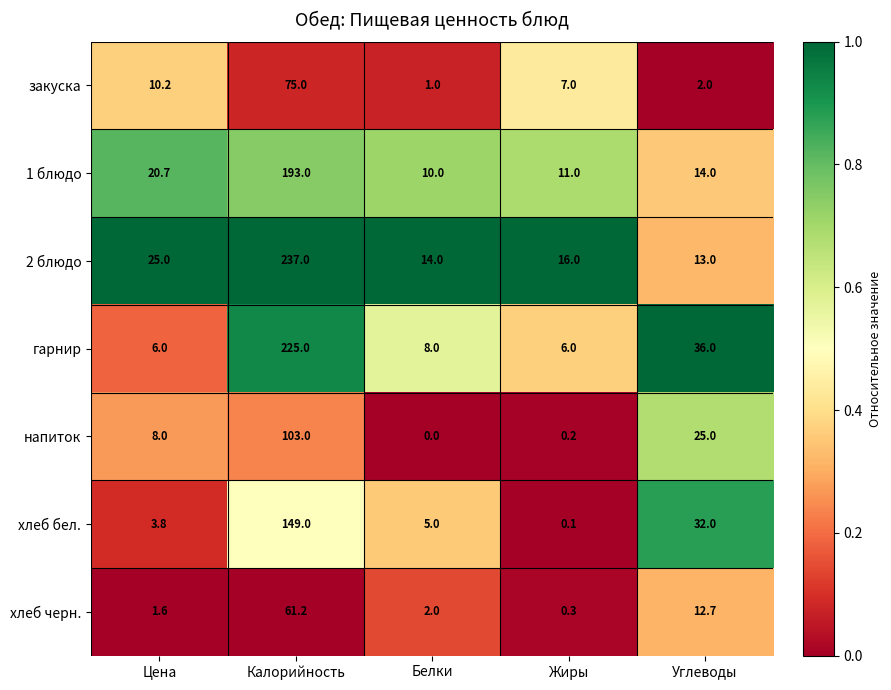

Which category has the lowest value across all series?

Белки